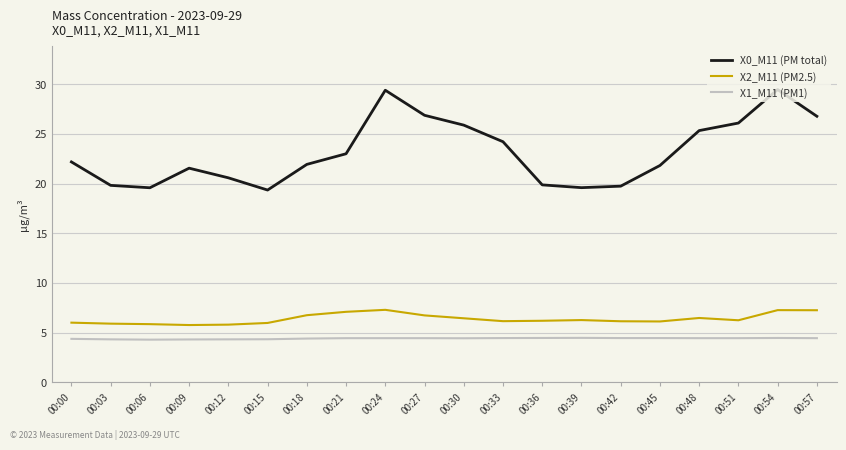

Rank the series by their maximum value, from highest to lowest.

X0_M11 (PM total), X2_M11 (PM2.5), X1_M11 (PM1)